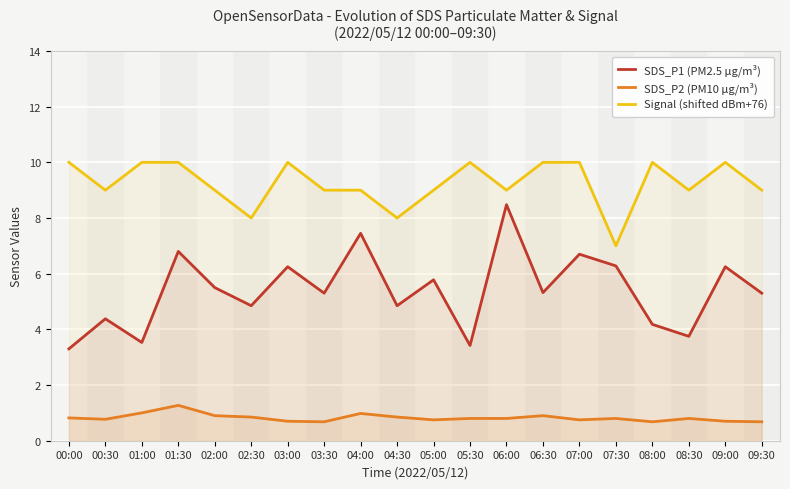

At how many categories does at least one series exceed 4?

20